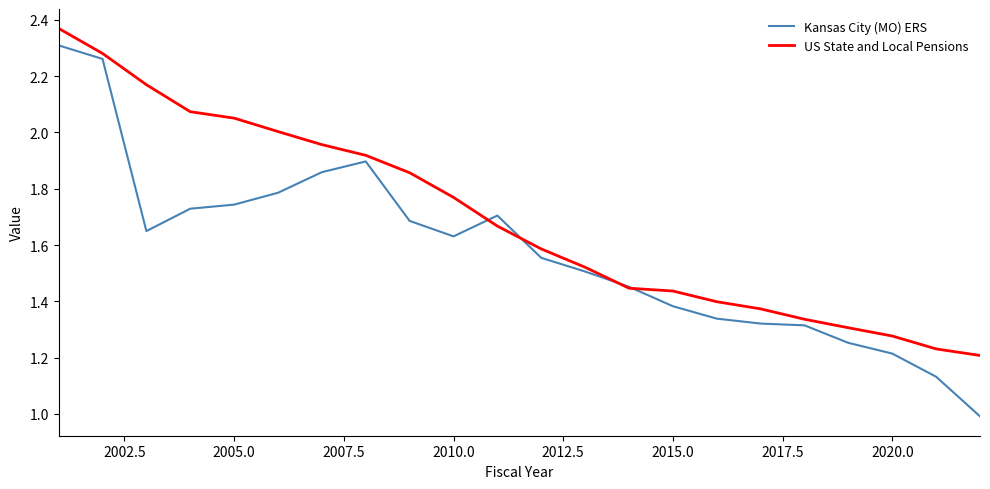

What is the smallest value displayed?

1.0